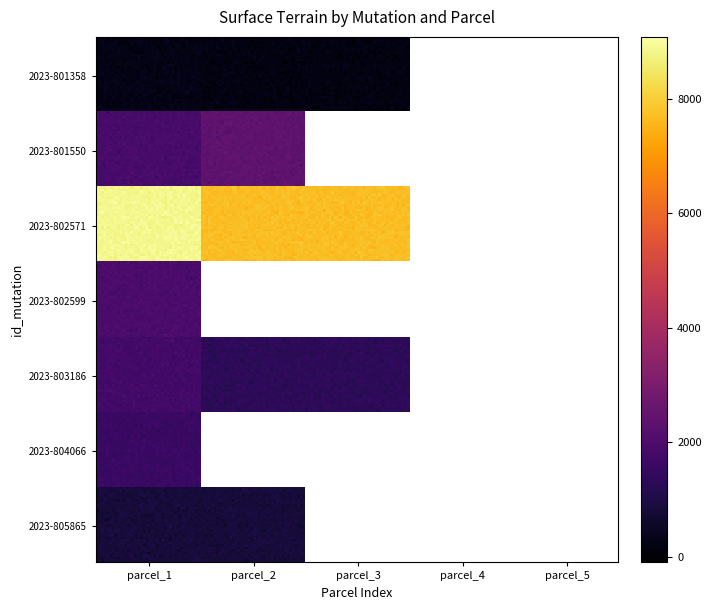

Which series has the widest spread of values?

2023-802571